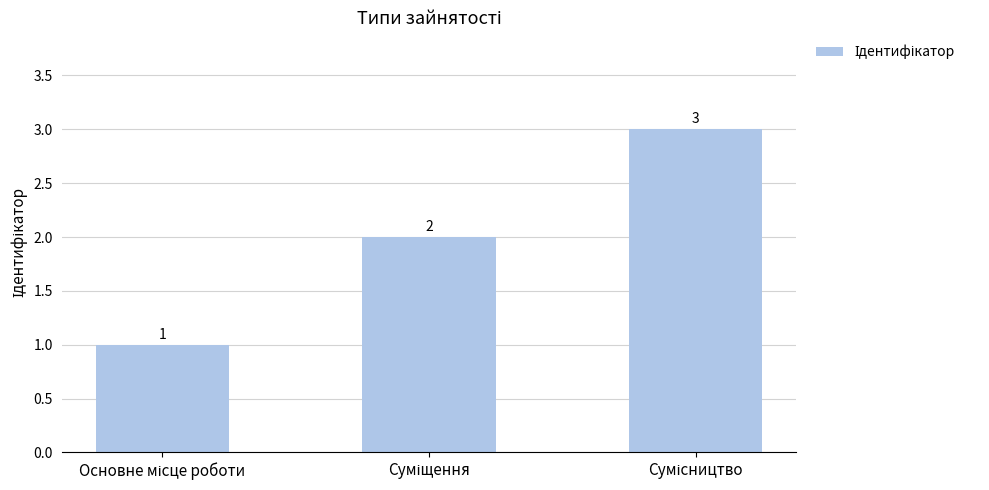

What is the sum of all values?

6